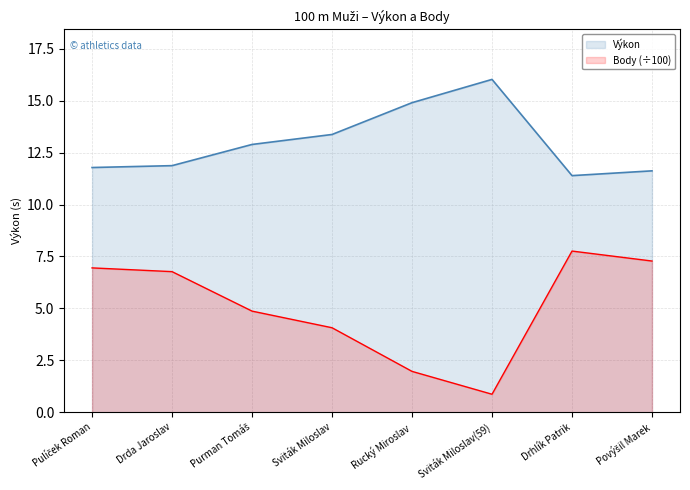

At how many categories does at least one series exceed 3?

8